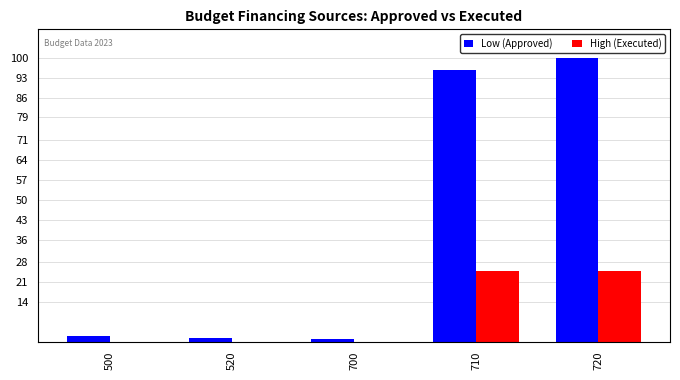

At which label does Low (Approved) reach its peak?

720